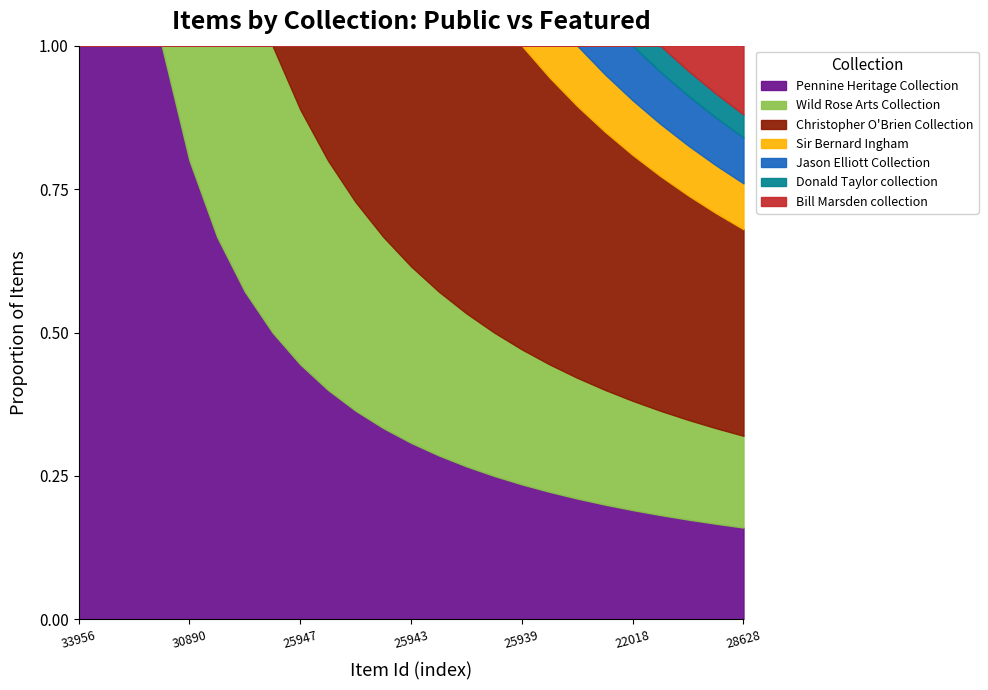

What is the difference between the highest and lowest values at 22019?

1